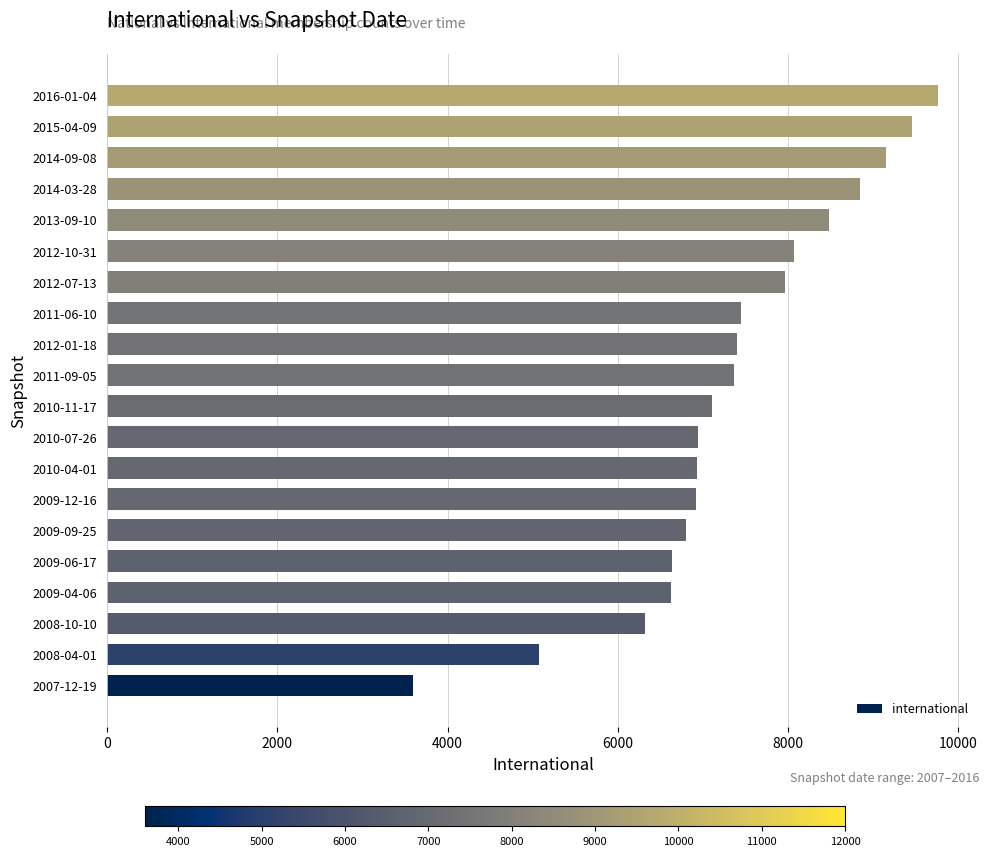

What is the difference between the maximum and minimum values?

6164